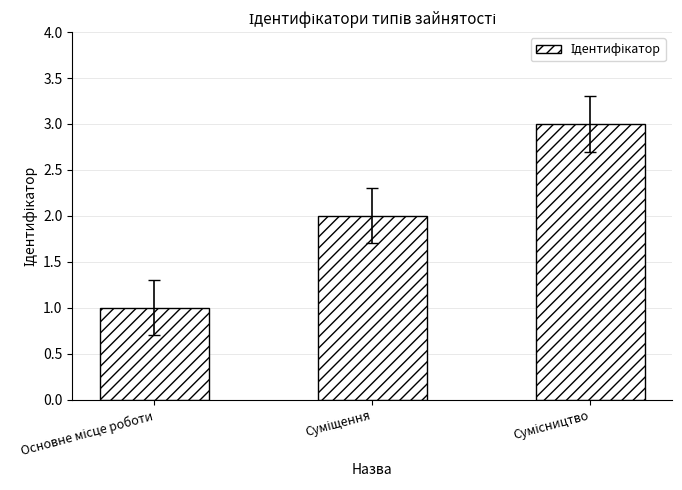

What is the greatest value displayed?

3